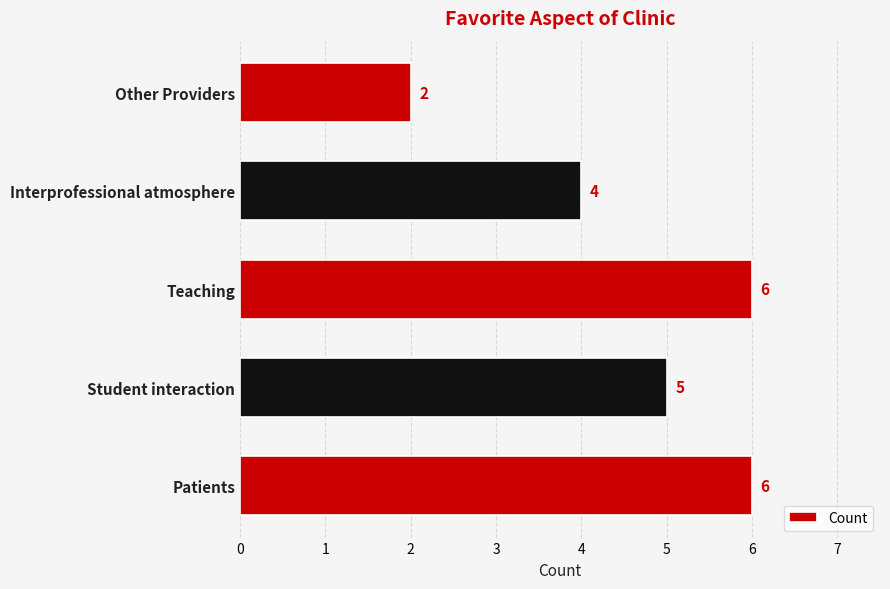

What is the difference between the values at Student interaction and Other Providers?

3